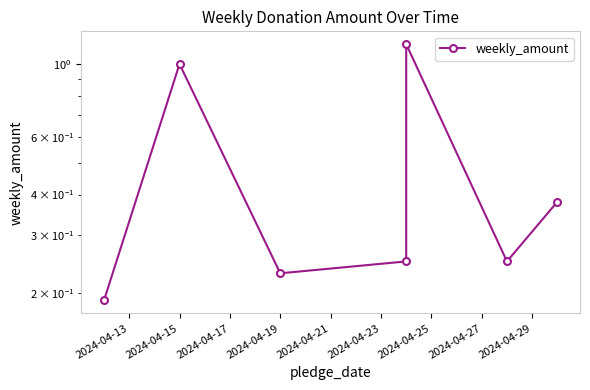

Reading left to right, list all the values displayed in this chart.

0.2	1.0	0.2	0.2	1.1	0.2	0.4